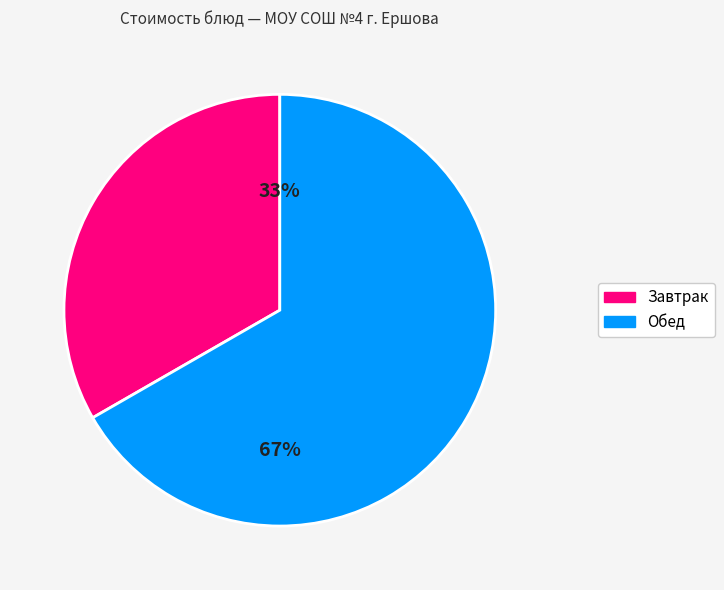

Is there a majority slice in this chart?

Yes